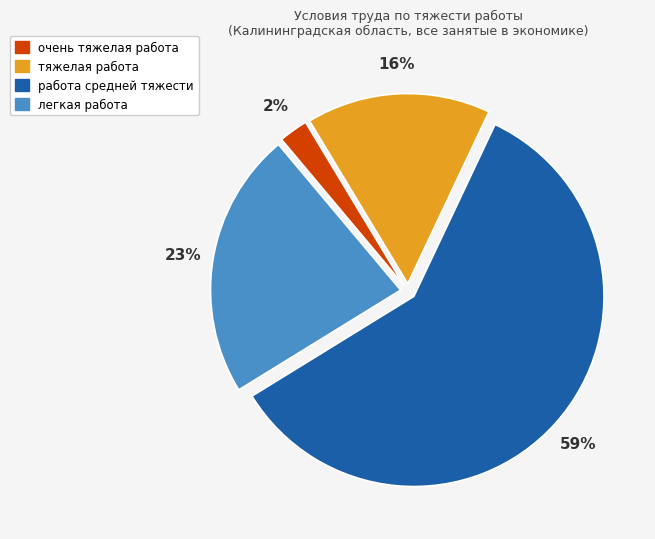

To the nearest percent, what percentage of the pie is очень тяжелая работа?

2%